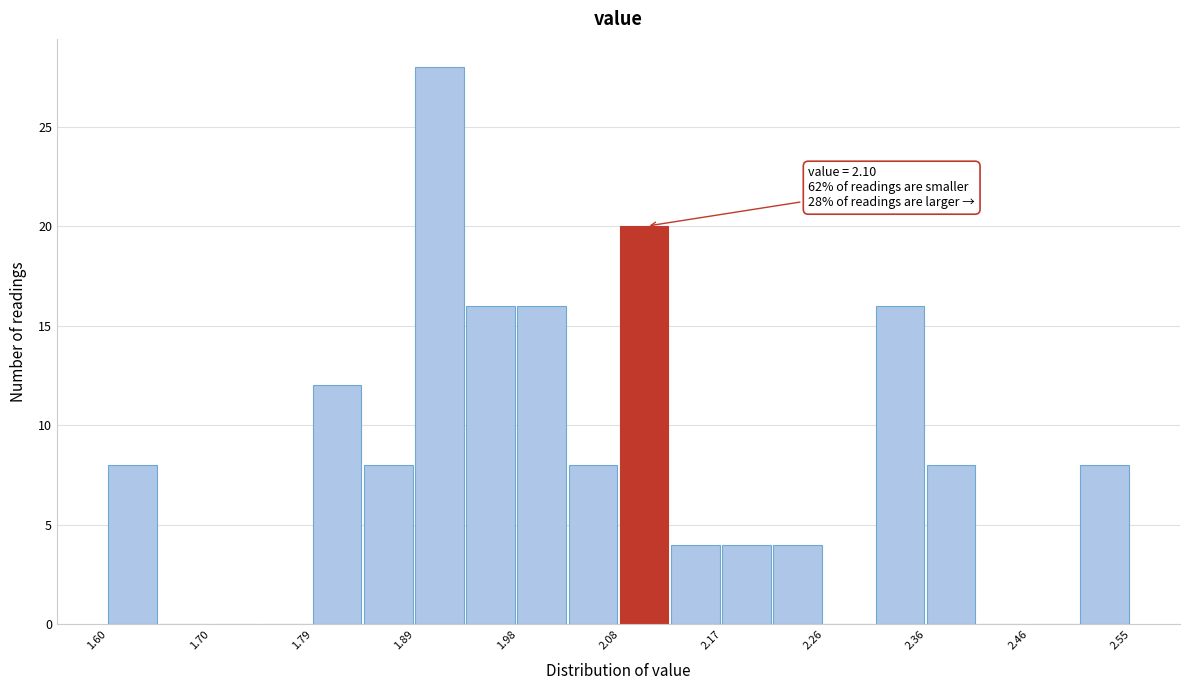

Over which range of the x-axis is the bar tallest?

1.89 to 1.93